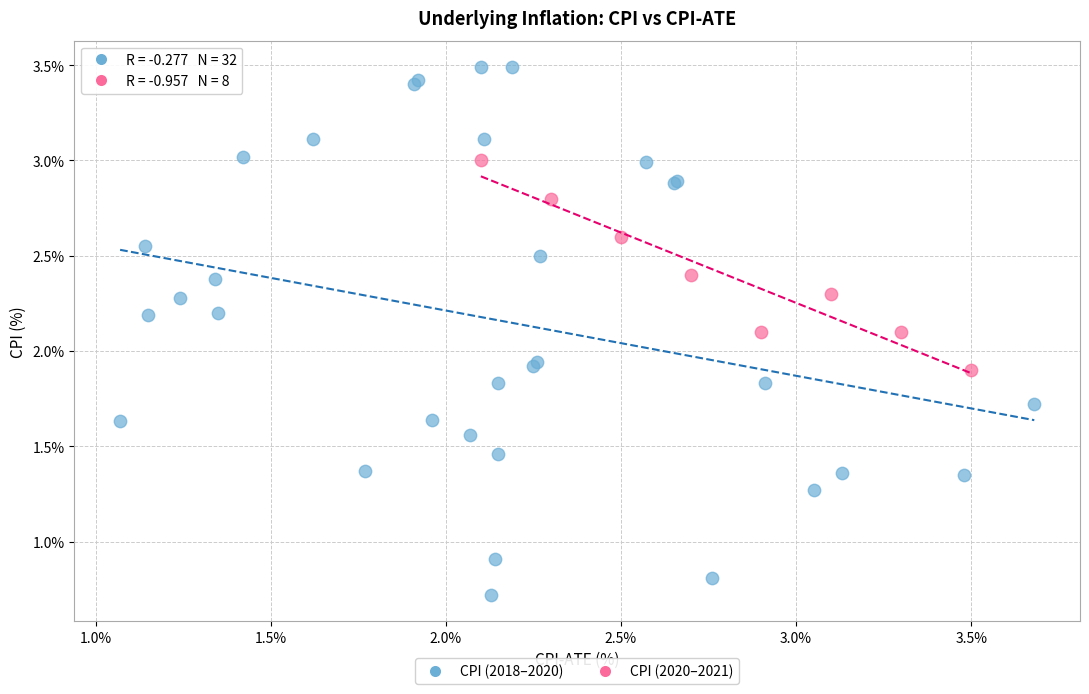

Which series contains the highest Y value?

CPI (2018–2020)